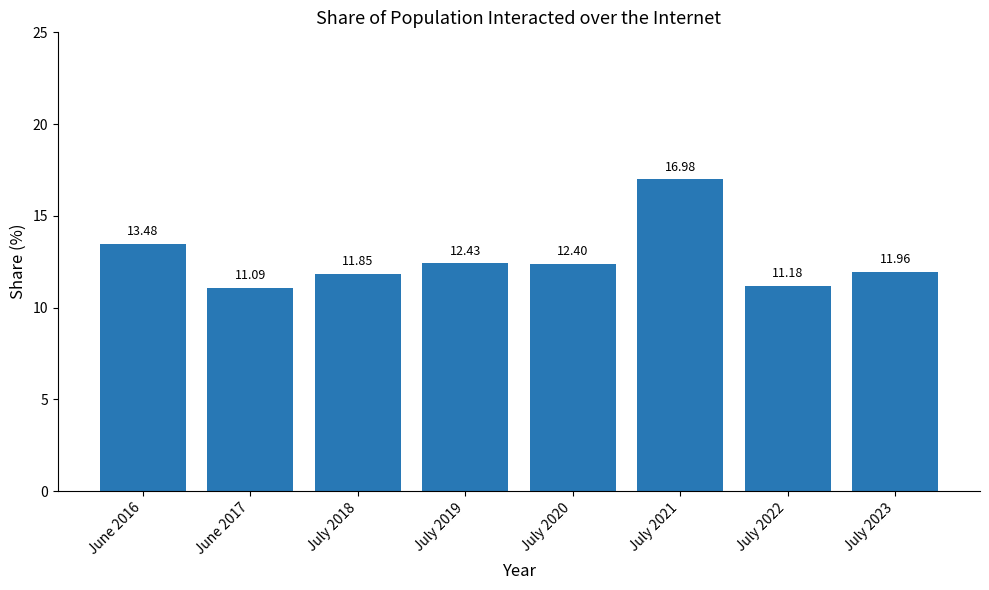

How many values exceed 12?

4